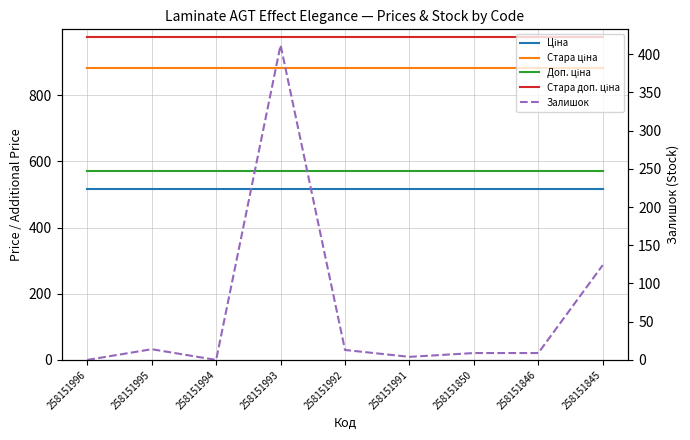

What is the value of the Доп. ціна point at the 6th from the left?

571.0